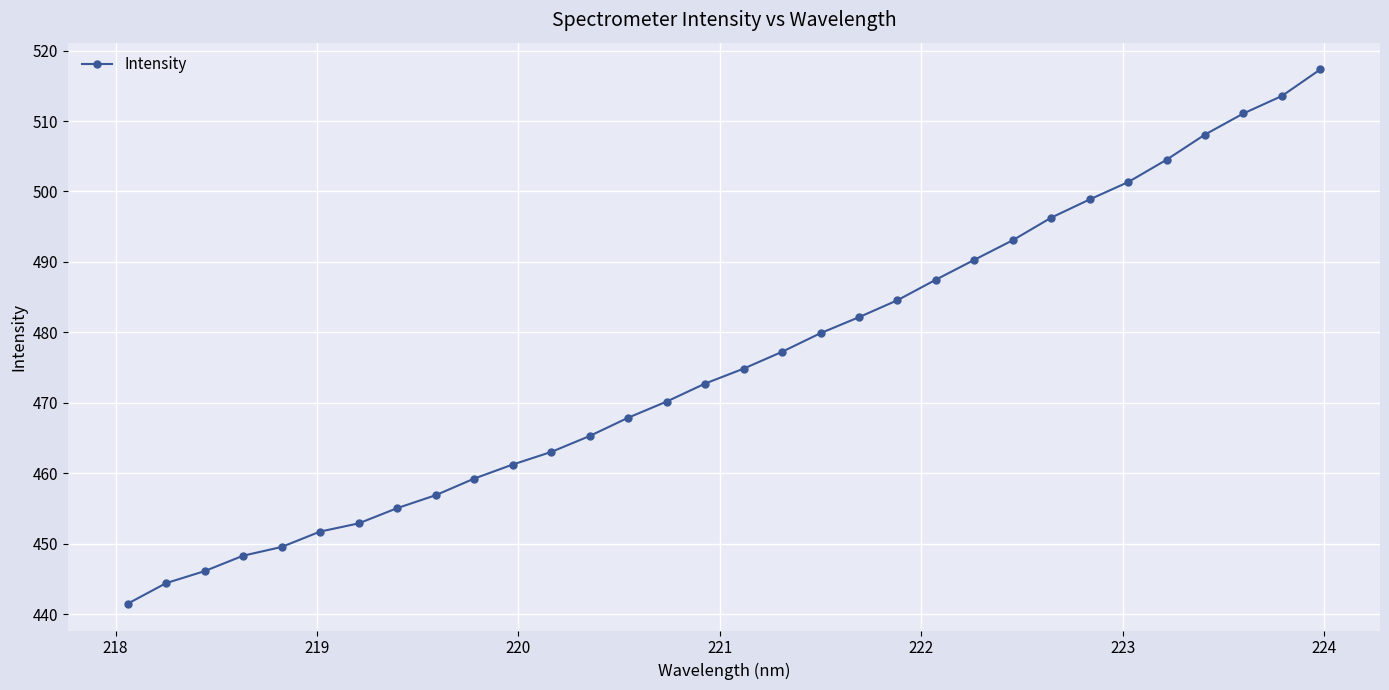

What is the value of the 20th point from the left?

482.2